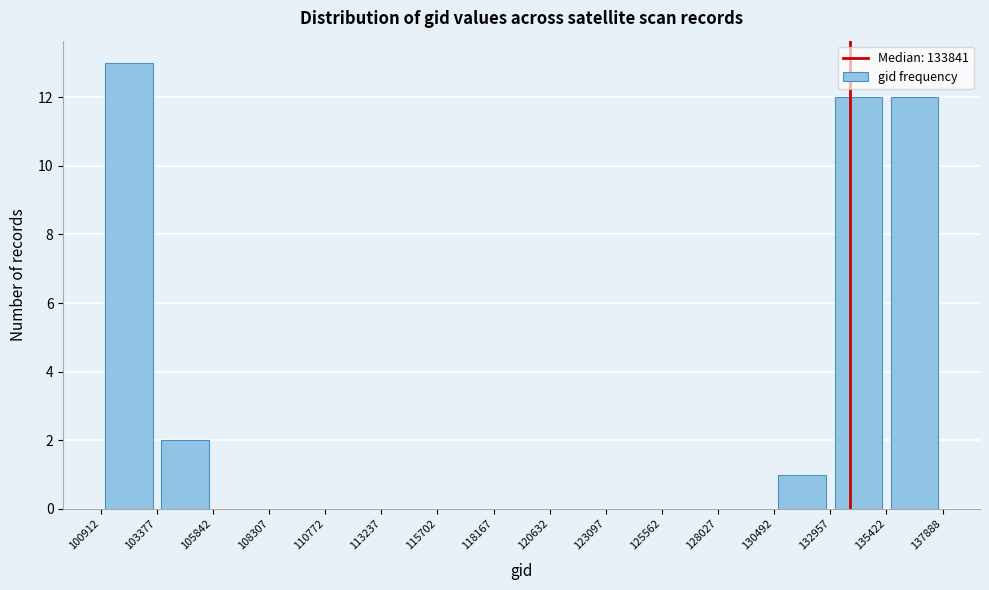

Reading left to right, transcribe this chart: for each bar, give the range it covers on the x-axis and its height. The values are not printed on the chart, so give them approximately, as read against the axis.

100912 to 103377: 13
103377 to 105842: 2
105842 to 108307: 0
108307 to 110772: 0
110772 to 113237: 0
113237 to 115702: 0
115702 to 118167: 0
118167 to 120632: 0
120632 to 123097: 0
123097 to 125562: 0
125562 to 128027: 0
128027 to 130492: 0
130492 to 132957: 1
132957 to 135422: 12
135422 to 137888: 12